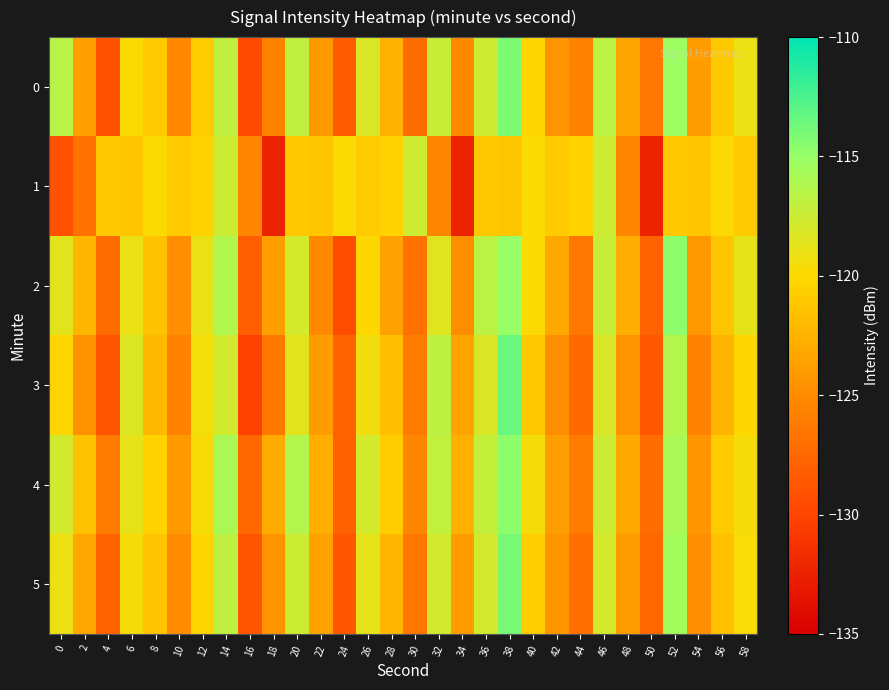

Reading left to right, extract all data points from this chart.

0: 0=-116.5	2=-123.7	4=-129.0	6=-119.8	8=-120.9	10=-125.3	12=-120.7	14=-116.9	16=-129.6	18=-125.8	20=-116.9	22=-124.1	24=-128.4	26=-118.2	28=-122.5	30=-127.1	32=-117.2	34=-125.1	36=-117.6	38=-114.2	40=-120.1	42=-124.5	44=-125.8	46=-116.7	48=-123.3	50=-126.5	52=-115.3	54=-124.0	56=-121.0	58=-119.0
1: 0=-129.1	2=-126.8	4=-121.1	6=-121.1	8=-119.8	10=-120.9	12=-120.4	14=-117.5	16=-125.4	18=-132.4	20=-121.1	22=-121.1	24=-119.8	26=-120.9	28=-120.4	30=-117.5	32=-125.4	34=-132.4	36=-121.1	38=-121.1	40=-119.8	42=-120.9	44=-120.4	46=-117.5	48=-125.4	50=-132.4	52=-121.1	54=-121.1	56=-119.8	58=-120.9
2: 0=-118.5	2=-122.3	4=-127.1	6=-119.0	8=-121.5	10=-124.8	12=-118.9	14=-116.2	16=-128.1	18=-123.7	20=-117.9	22=-125.3	24=-129.4	26=-120.1	28=-123.6	30=-126.8	32=-118.4	34=-124.9	36=-116.7	38=-115.0	40=-119.8	42=-123.1	44=-126.5	46=-117.3	48=-122.8	50=-127.9	52=-114.6	54=-124.2	56=-121.3	58=-118.7
3: 0=-120.2	2=-124.6	4=-128.9	6=-118.3	8=-122.1	10=-125.7	12=-119.4	14=-117.8	16=-130.2	18=-126.4	20=-118.6	22=-123.9	24=-127.8	26=-119.3	28=-121.7	30=-126.1	32=-116.8	34=-123.4	36=-118.2	38=-113.5	40=-121.0	42=-124.8	44=-127.3	46=-118.1	48=-124.5	50=-128.6	52=-116.3	54=-125.7	56=-122.4	58=-120.1
4: 0=-117.8	2=-121.5	4=-126.3	6=-118.7	8=-120.4	10=-124.1	12=-119.6	14=-115.8	16=-127.5	18=-122.9	20=-116.3	22=-122.7	24=-128.0	26=-117.9	28=-120.8	30=-125.4	32=-117.0	34=-122.6	36=-117.1	38=-114.6	40=-119.5	42=-123.8	44=-126.1	46=-117.5	48=-123.1	50=-127.2	52=-115.8	54=-124.3	56=-120.9	58=-119.5
5: 0=-119.1	2=-123.2	4=-127.8	6=-119.5	8=-121.3	10=-125.0	12=-120.2	14=-116.9	16=-128.8	18=-124.5	20=-117.5	22=-123.5	24=-128.7	26=-118.7	28=-122.3	30=-126.5	32=-117.8	34=-123.9	36=-117.8	38=-114.0	40=-120.7	42=-124.3	44=-126.9	46=-117.9	48=-123.9	50=-127.5	52=-115.5	54=-124.8	56=-121.6	58=-119.7